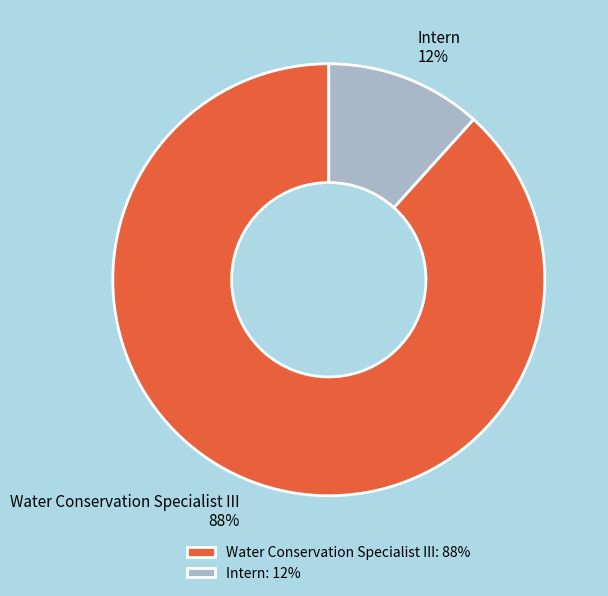

To the nearest percent, what percentage of the pie is Intern?

12%